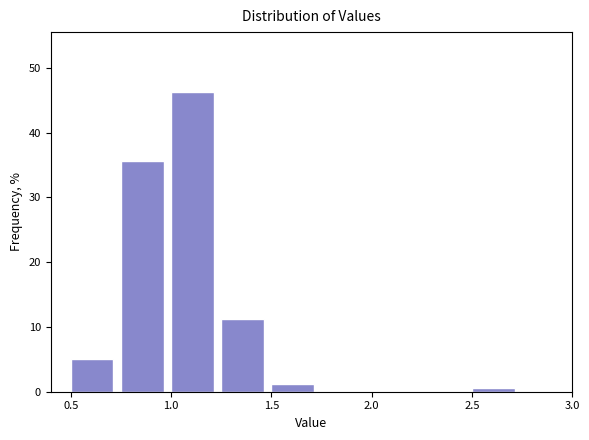

How tall is the bar that spans 0.75 to 1.00 on the x-axis? The values are not printed on the chart, so give them approximately, as read against the axis.

36